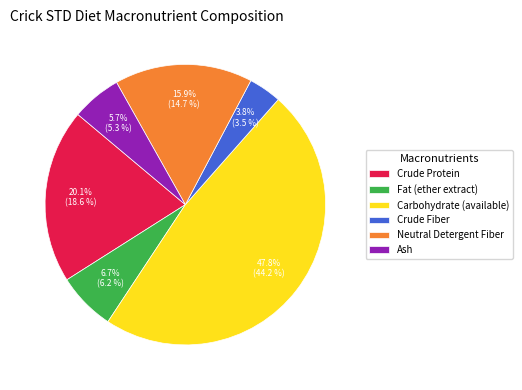

Rank the categories by value from highest to lowest.

Carbohydrate (available), Crude Protein, Neutral Detergent Fiber, Fat (ether extract), Ash, Crude Fiber